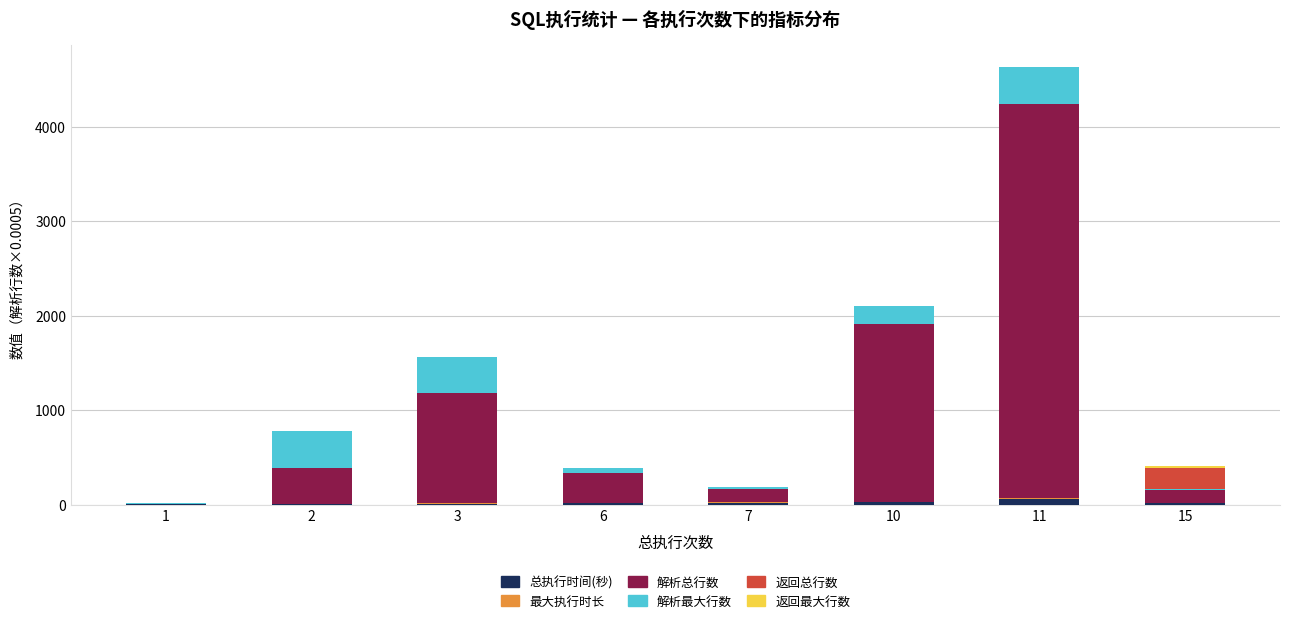

What is the sum of all 总执行时间(秒) values?

145.0